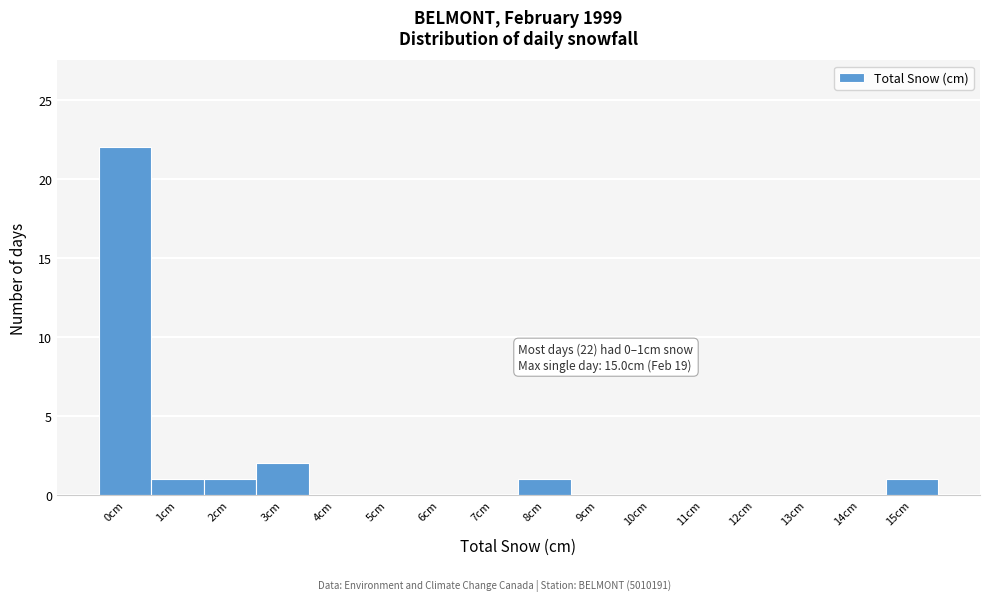

Reading left to right, transcribe all the data shown in this chart.

0cm=22	1cm=1	2cm=1	3cm=2	4cm=0	5cm=0	6cm=0	7cm=0	8cm=1	9cm=0	10cm=0	11cm=0	12cm=0	13cm=0	14cm=0	15cm=1